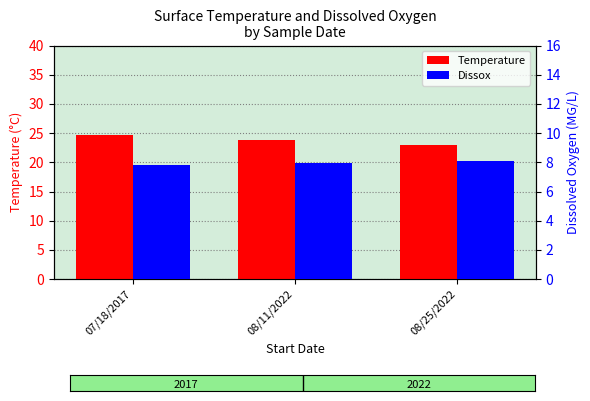

What is the lowest value of the Temperature series?

23.0